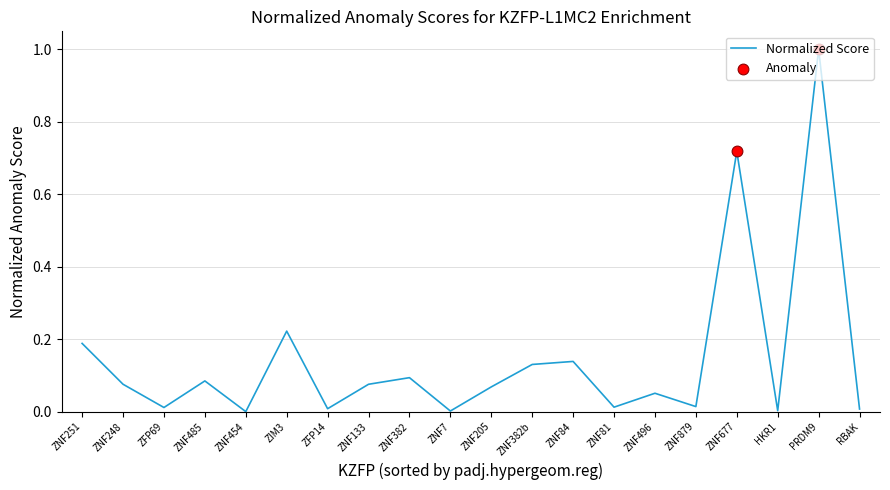

What is the change in value from ZNF382b to ZNF879?

-0.1